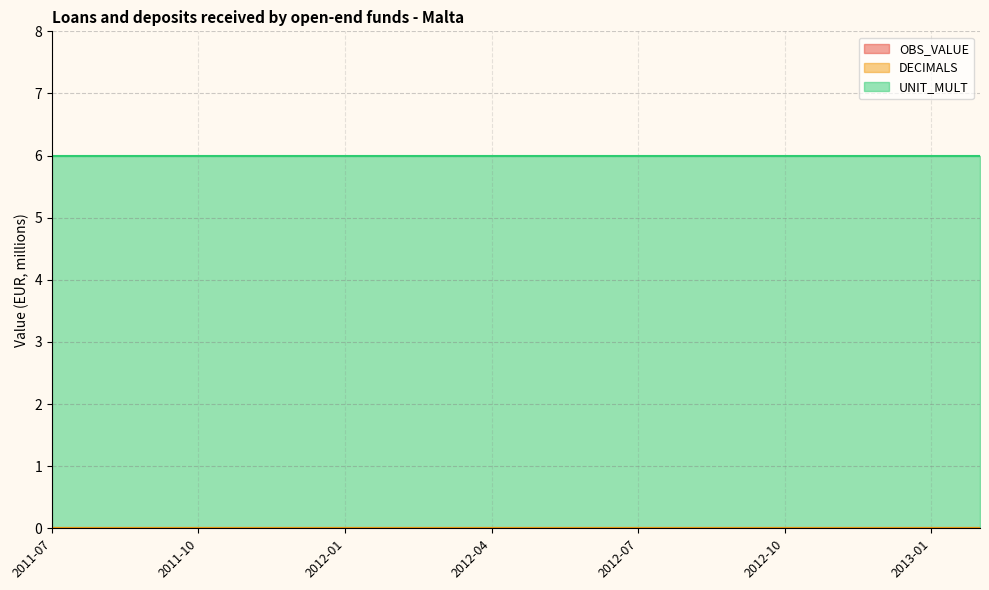

What is the minimum value for UNIT_MULT?

6